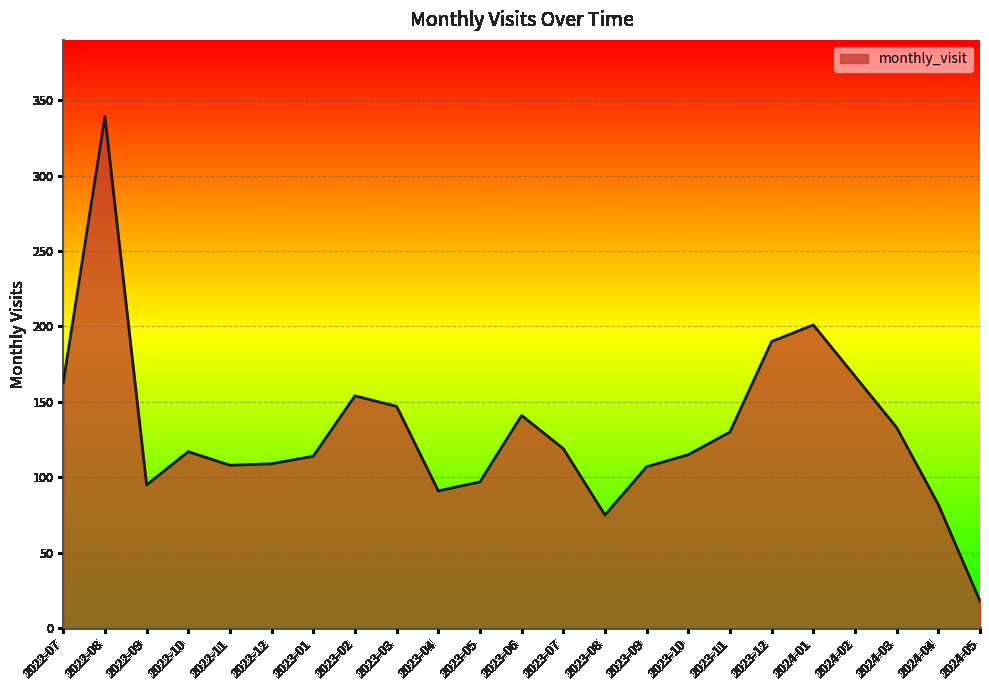

What is the minimum value shown in the chart?

18